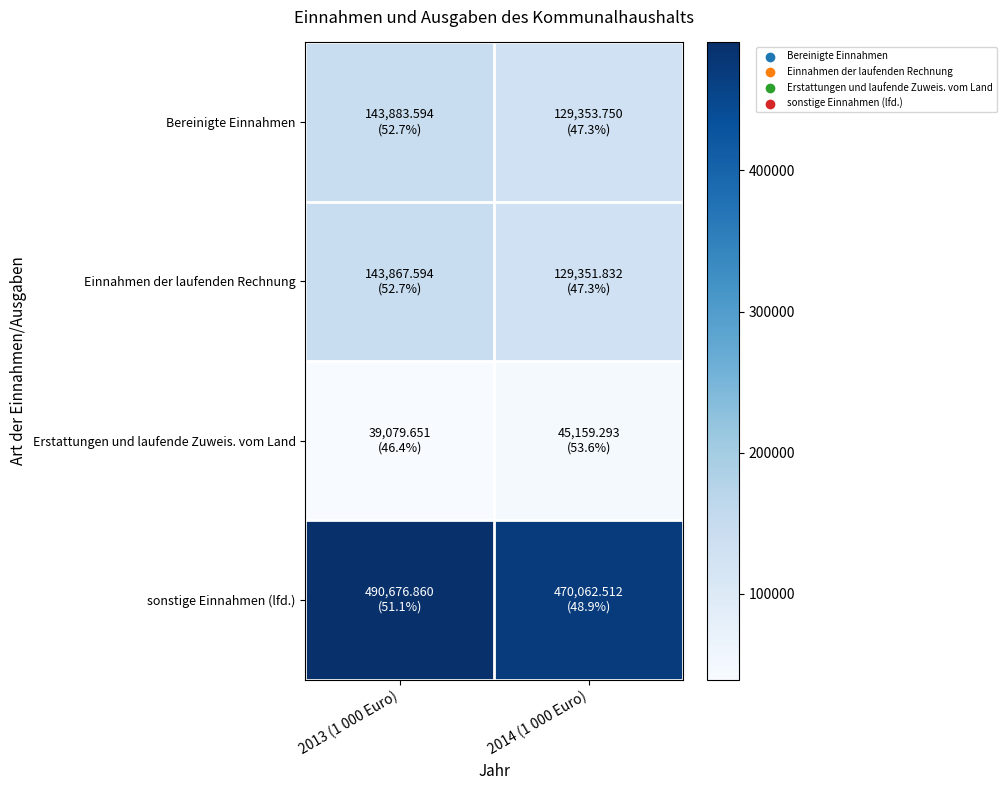

Which label corresponds to the largest value in the chart?

2013 (1 000 Euro)